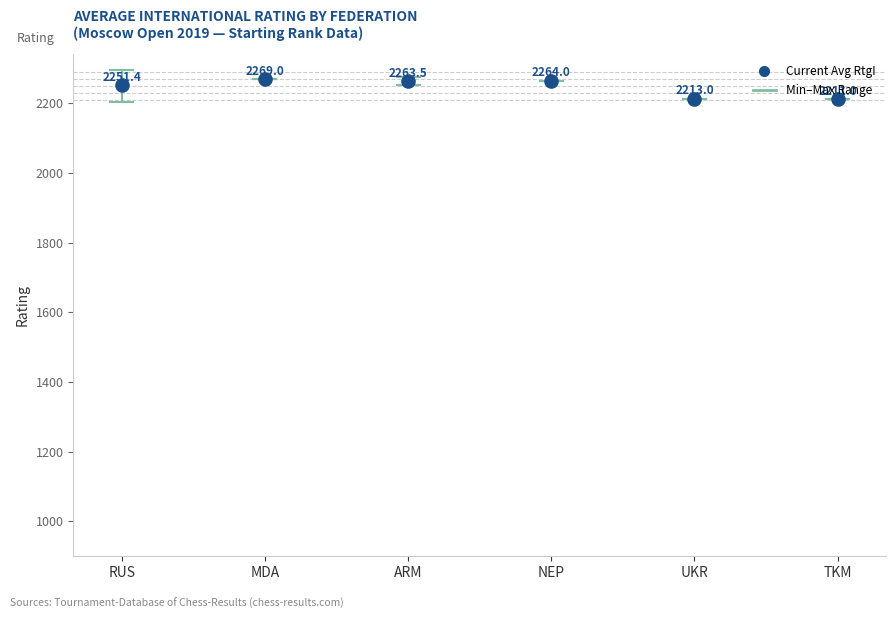

What is the change in value from NEP to TKM?

-53.0